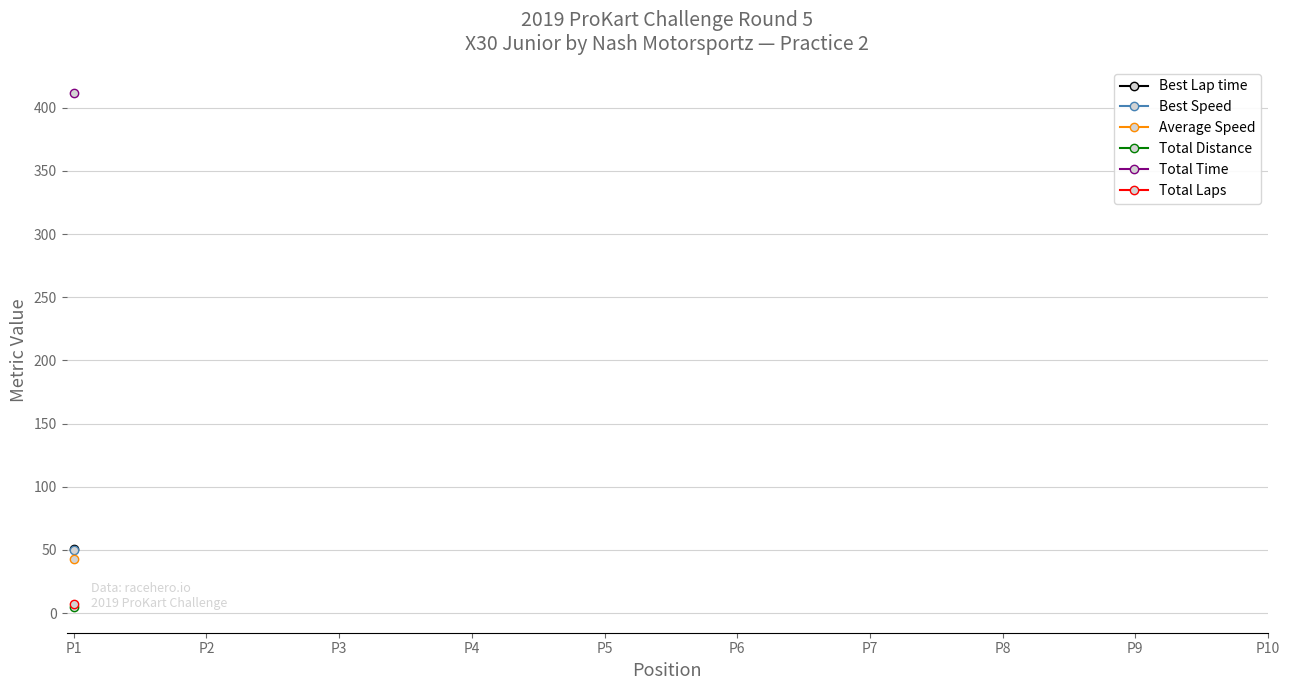

What is the minimum value shown in the chart?

4.9